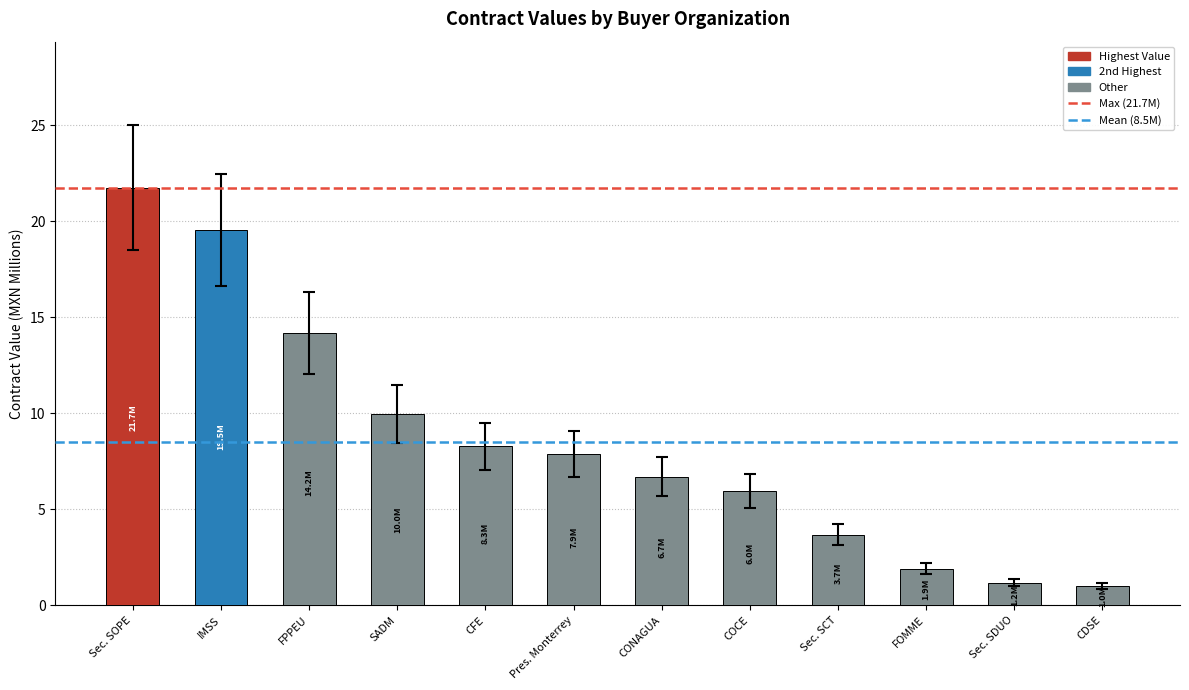

What is the smallest value displayed?

1.0